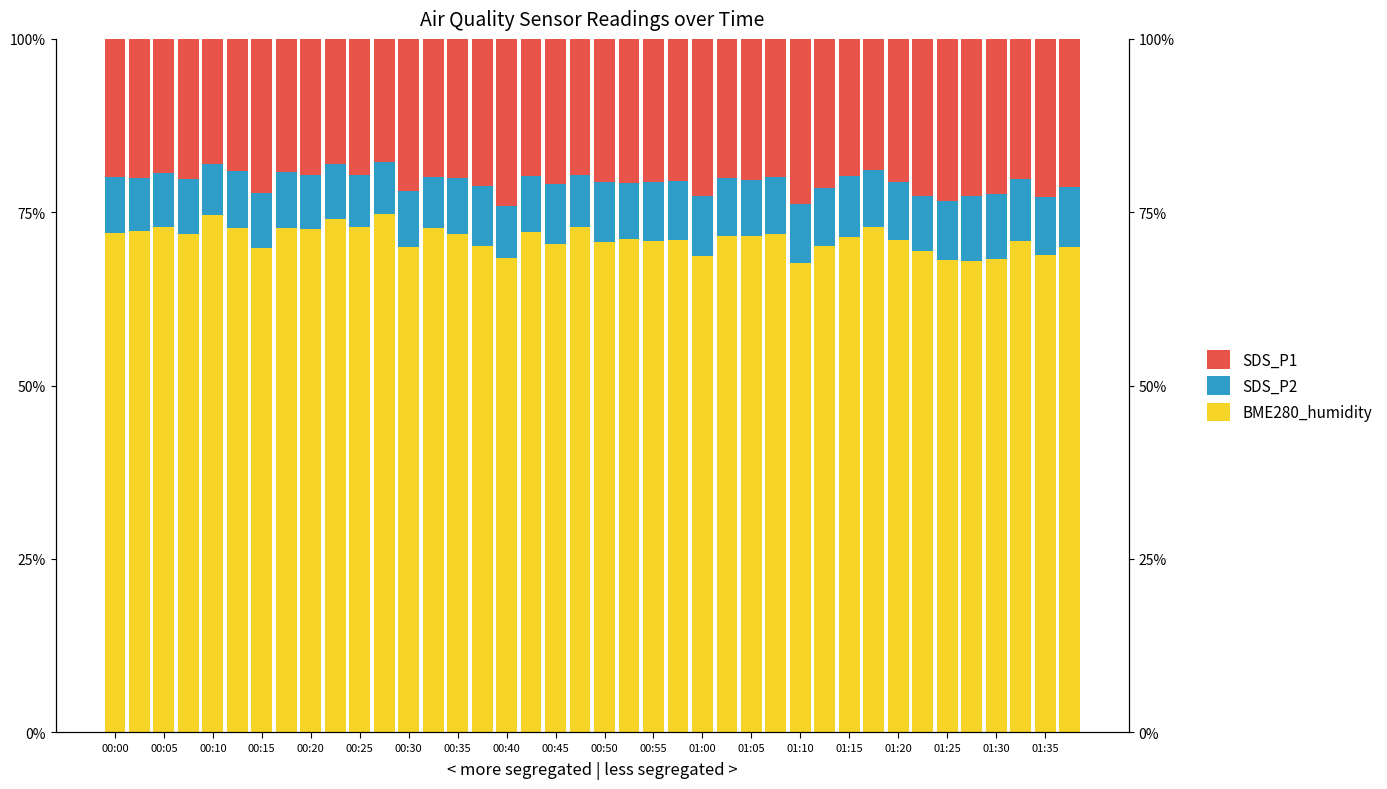

Which series has the largest total across all categories?

BME280_humidity